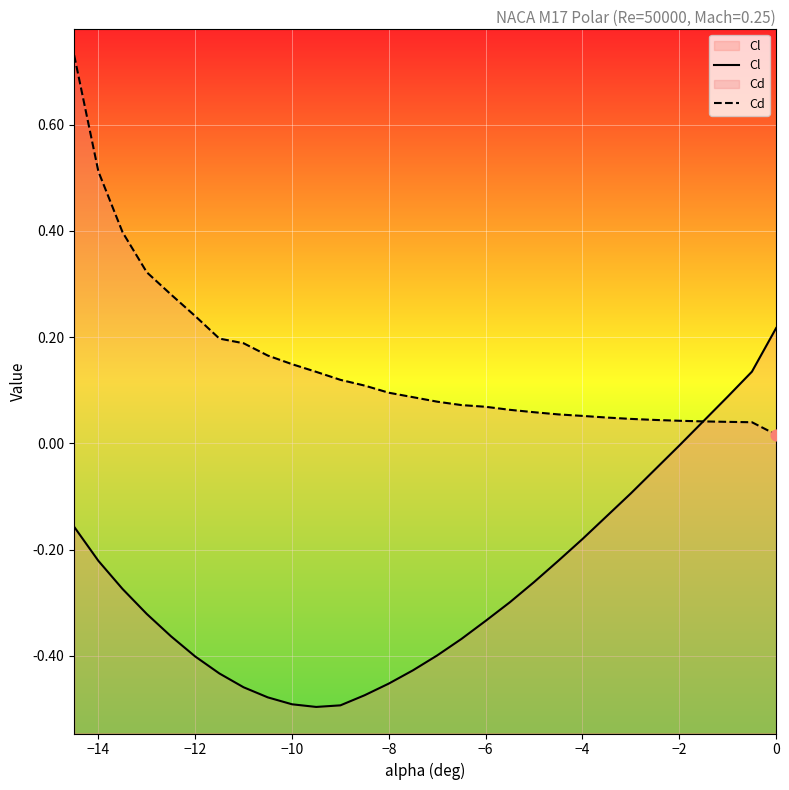

Which series has the largest total across all categories?

Cd